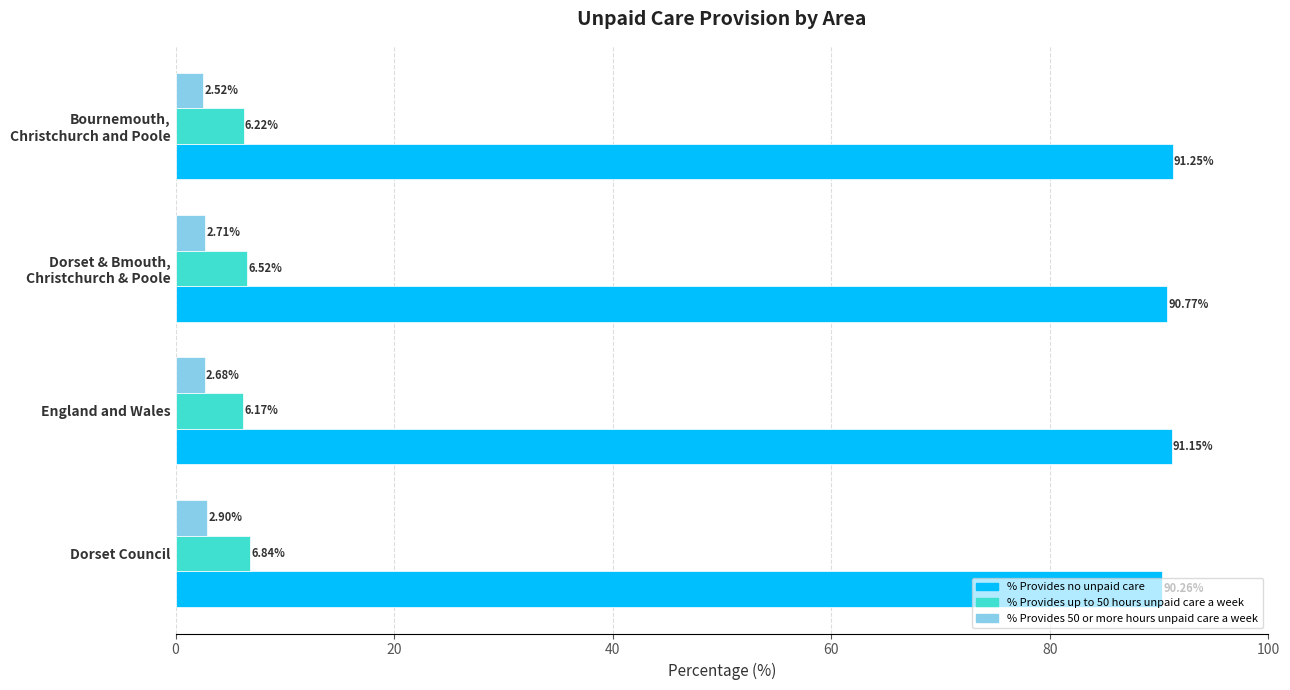

Which series changed the most between Dorset Council and England and Wales?

% Provides no unpaid care